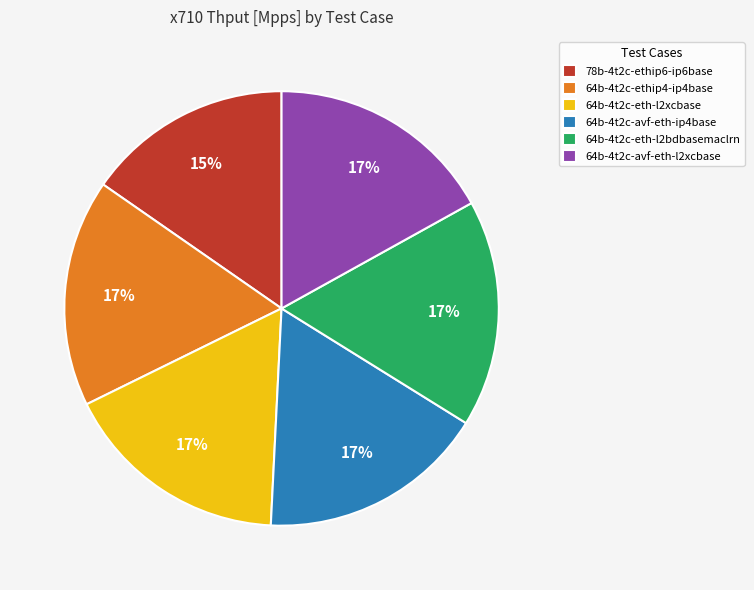

Do 64b-4t2c-ethip4-ip4base and 64b-4t2c-eth-l2bdbasemaclrn together represent more than half of the pie?

No